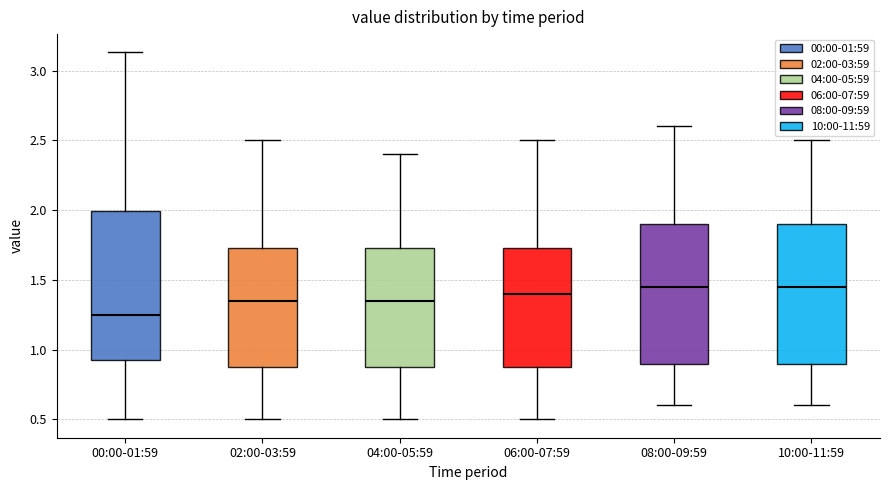

Reading left to right, transcribe this box plot: for each box, give where its median line is, the range the box spans, and where its two whiskers end, as read against the y-axis. The values are not printed on the chart, so give them approximately, as read against the axis.

00:00-01:59: median 1.25, box 0.90 to 2.00, whiskers 0.50 to 3.15
02:00-03:59: median 1.35, box 0.90 to 1.75, whiskers 0.50 to 2.50
04:00-05:59: median 1.35, box 0.90 to 1.75, whiskers 0.50 to 2.40
06:00-07:59: median 1.40, box 0.90 to 1.75, whiskers 0.50 to 2.50
08:00-09:59: median 1.45, box 0.90 to 1.90, whiskers 0.60 to 2.60
10:00-11:59: median 1.45, box 0.90 to 1.90, whiskers 0.60 to 2.50